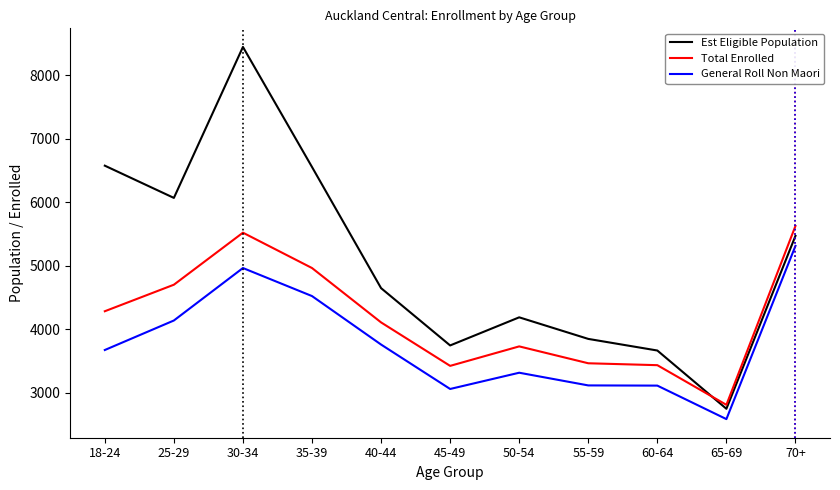

At which category is the sum across all series the highest?

30-34